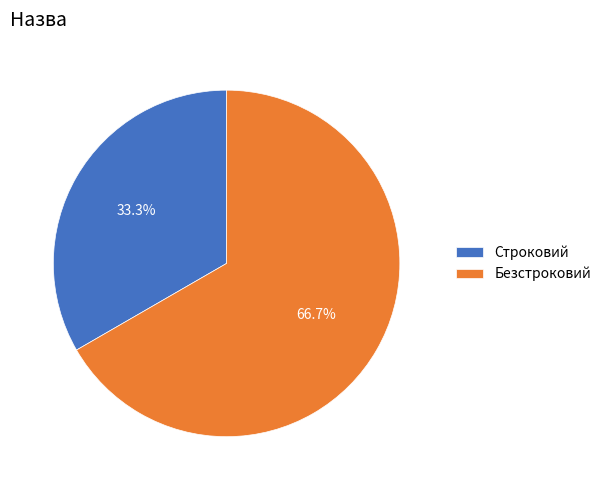

What percentage is the Строковий slice, to the nearest percent?

33%